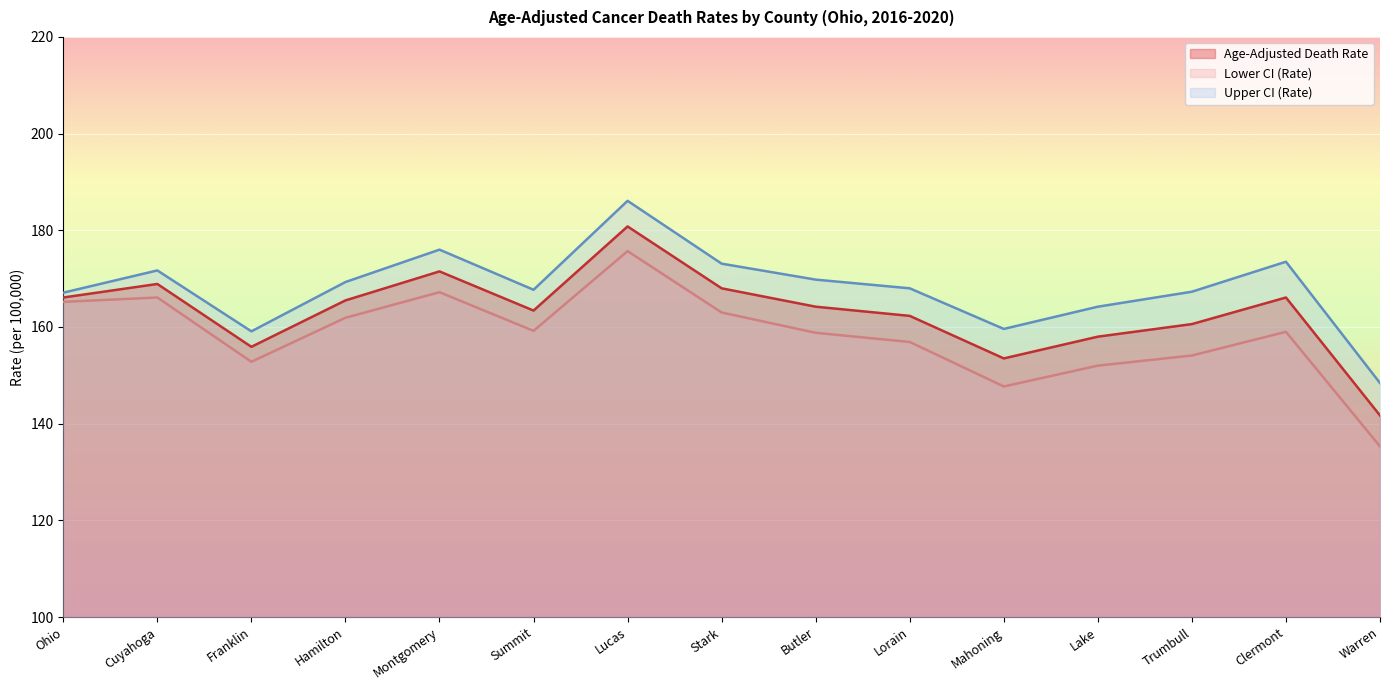

List the labels in order of Lower CI (Rate) value, largest first.

Lucas, Montgomery, Cuyahoga, Ohio, Stark, Hamilton, Summit, Clermont, Butler, Lorain, Trumbull, Franklin, Lake, Mahoning, Warren